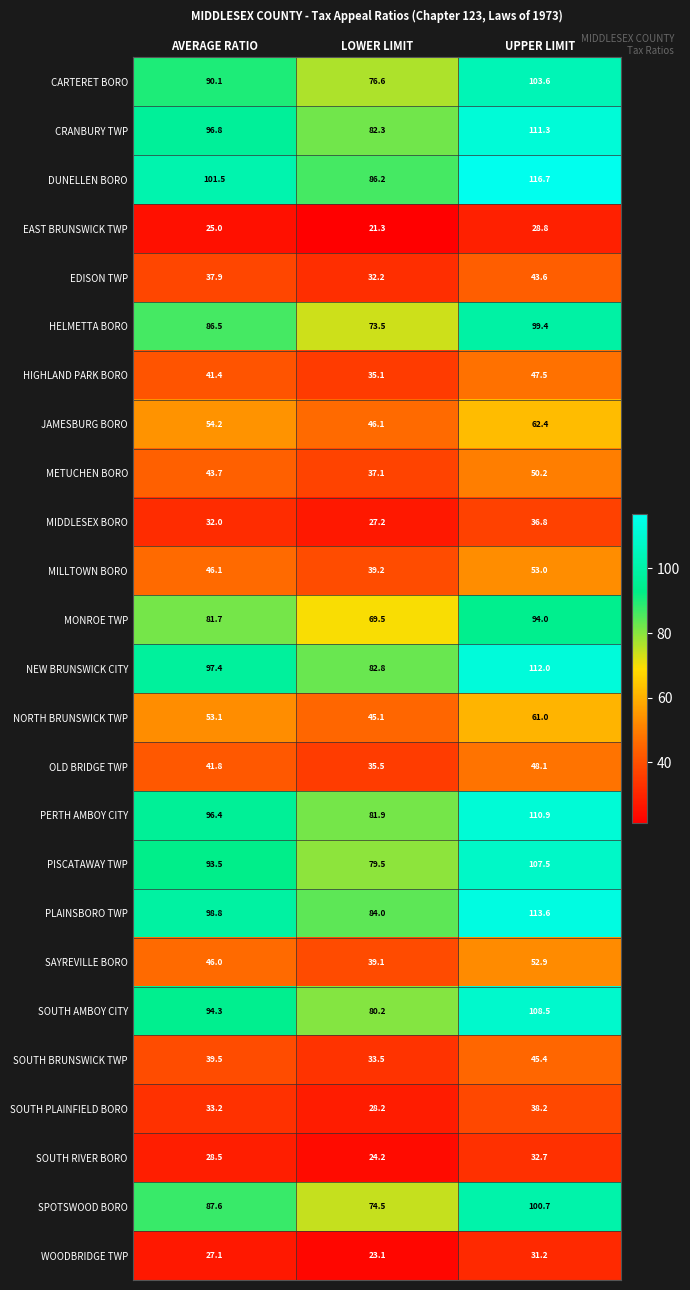

What is the difference between the highest and lowest values at LOWER LIMIT?

64.9